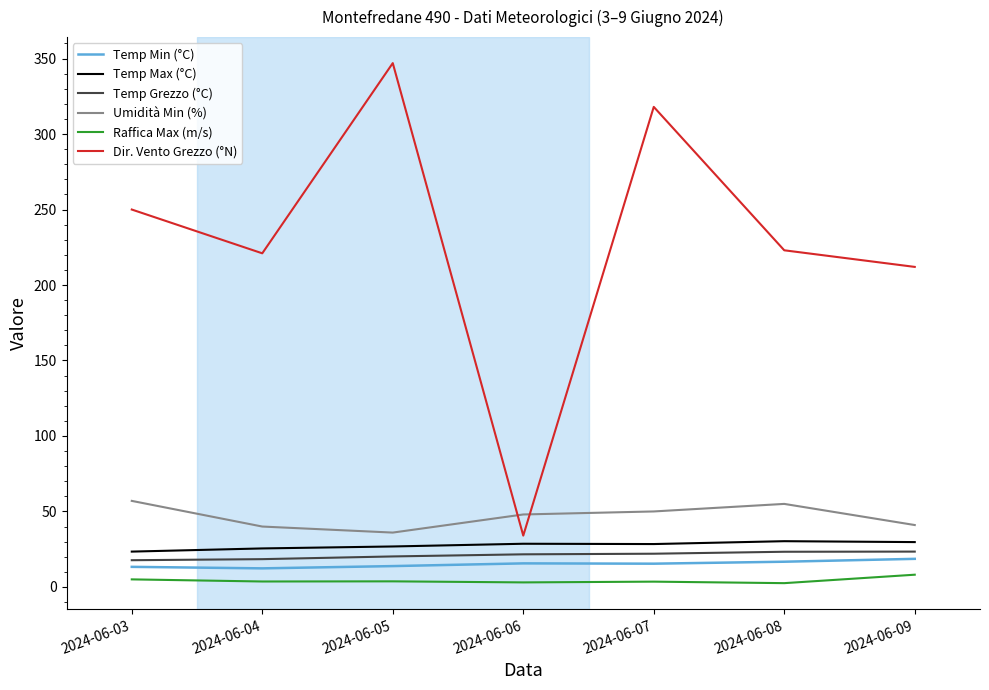

True or false: Umidità Min (%) and Dir. Vento Grezzo (°N) cross at least once.

True